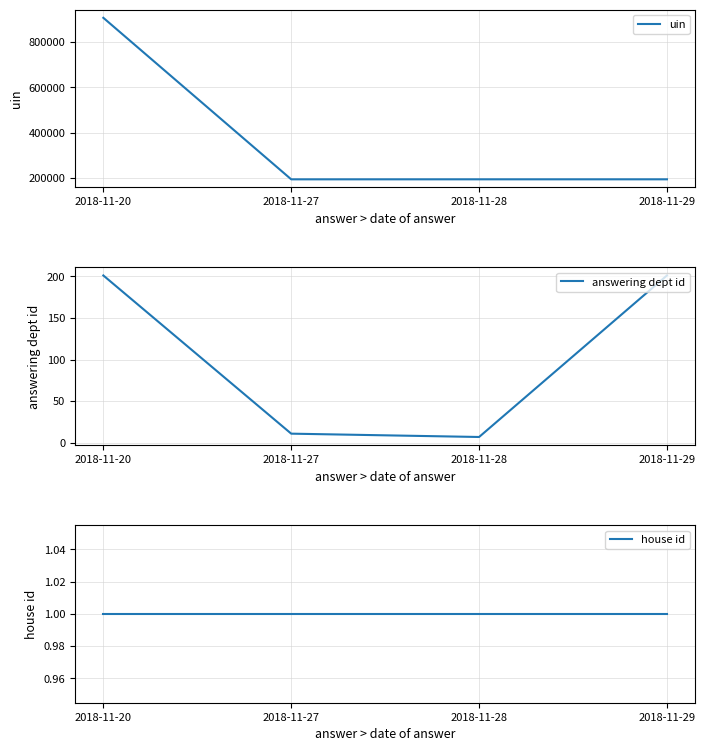

Where does the uin series first go above 193485?

2018-11-20